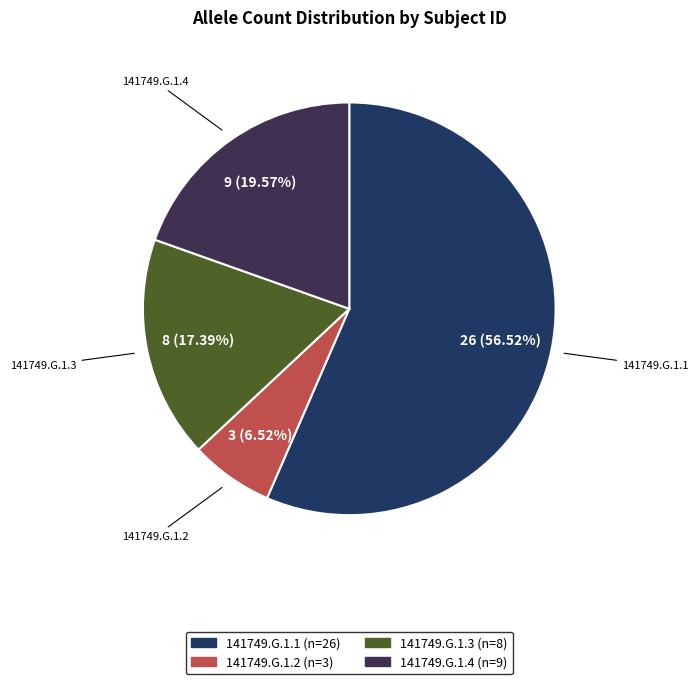

Approximately how many times larger is the value at 141749.G.1.2 compared to 141749.G.1.4?

0.3